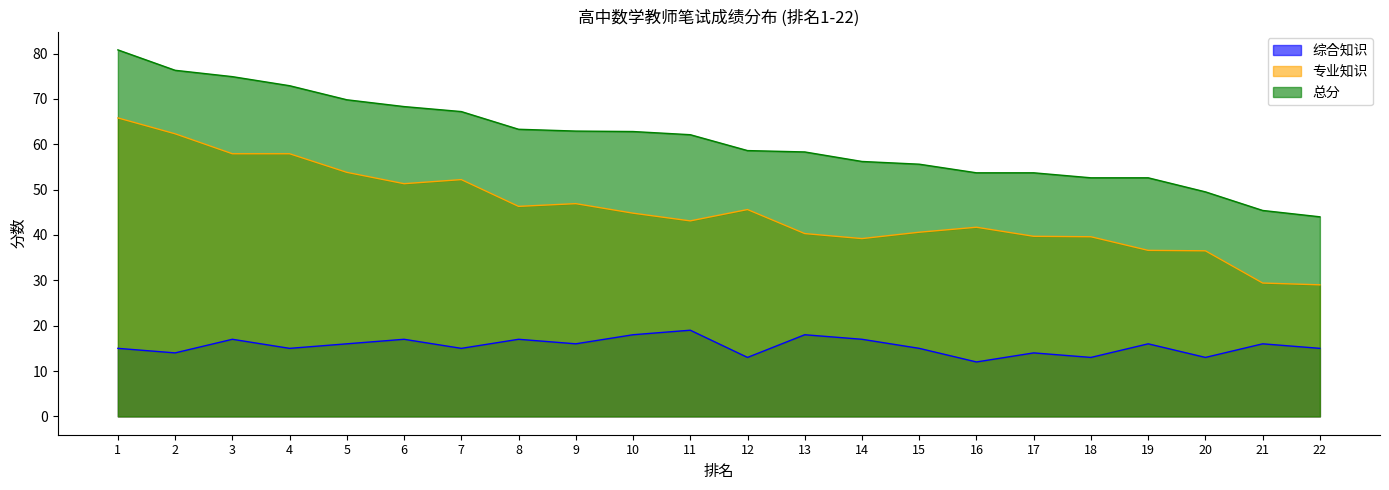

Reading right to left, transcribe all the data shown in this chart.

综合知识: 22=15.0	21=16.0	20=13.0	19=16.0	18=13.0	17=14.0	16=12.0	15=15.0	14=17.0	13=18.0	12=13.0	11=19.0	10=18.0	9=16.0	8=17.0	7=15.0	6=17.0	5=16.0	4=15.0	3=17.0	2=14.0	1=15.0
专业知识: 22=29.0	21=29.4	20=36.5	19=36.6	18=39.6	17=39.7	16=41.7	15=40.6	14=39.2	13=40.3	12=45.6	11=43.1	10=44.8	9=46.9	8=46.3	7=52.2	6=51.3	5=53.8	4=57.9	3=57.9	2=62.3	1=65.8
总分: 22=44.0	21=45.4	20=49.5	19=52.6	18=52.6	17=53.7	16=53.7	15=55.6	14=56.2	13=58.3	12=58.6	11=62.1	10=62.8	9=62.9	8=63.3	7=67.2	6=68.3	5=69.8	4=72.9	3=74.9	2=76.3	1=80.8